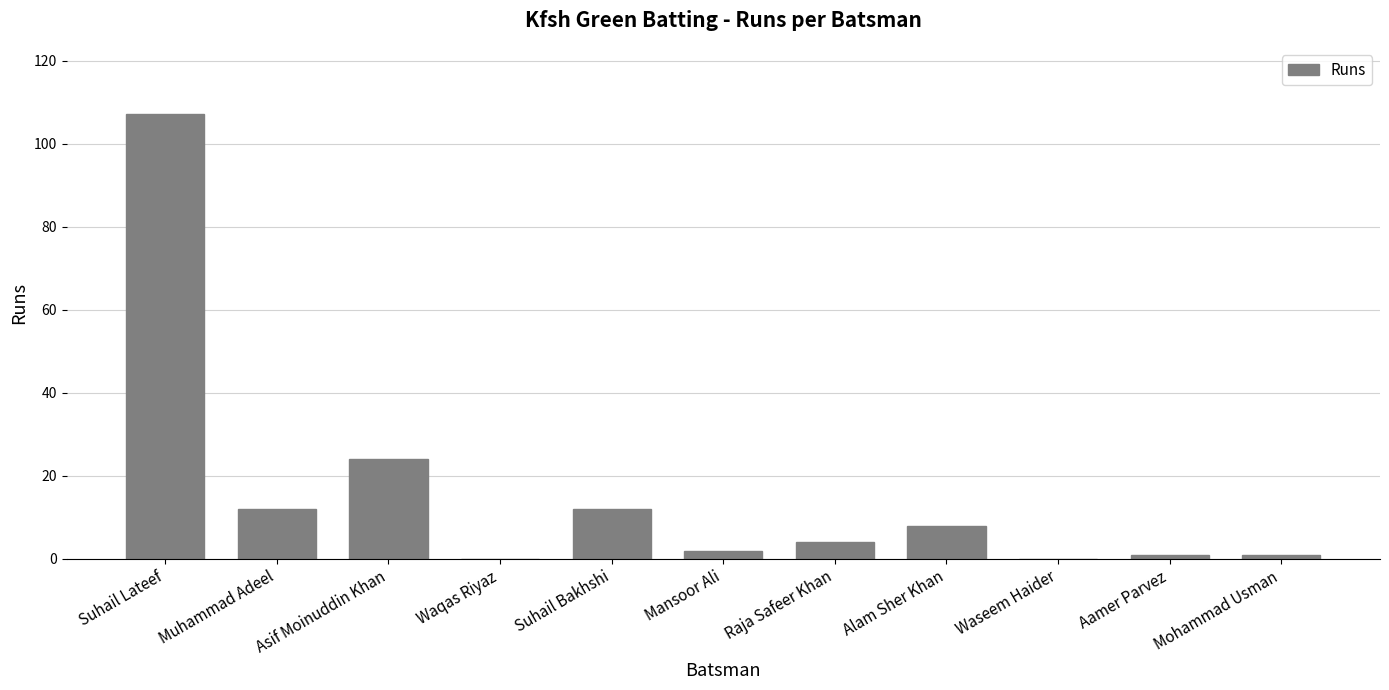

Between Asif Moinuddin Khan and Waqas Riyaz, which is larger?

Asif Moinuddin Khan